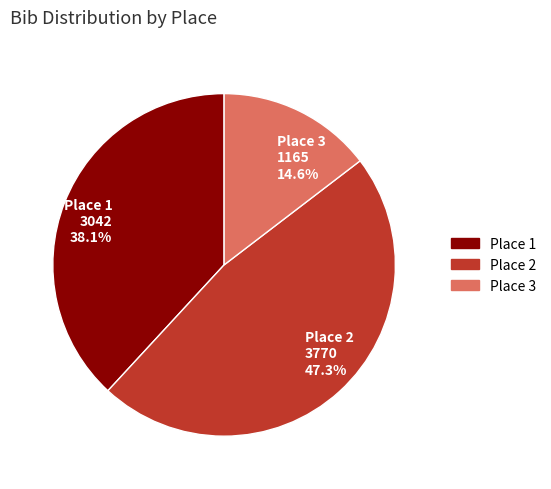

What is the ratio of the value at Place 1 3042 38.1% to the value at Place 2 3770 47.3%?

0.8